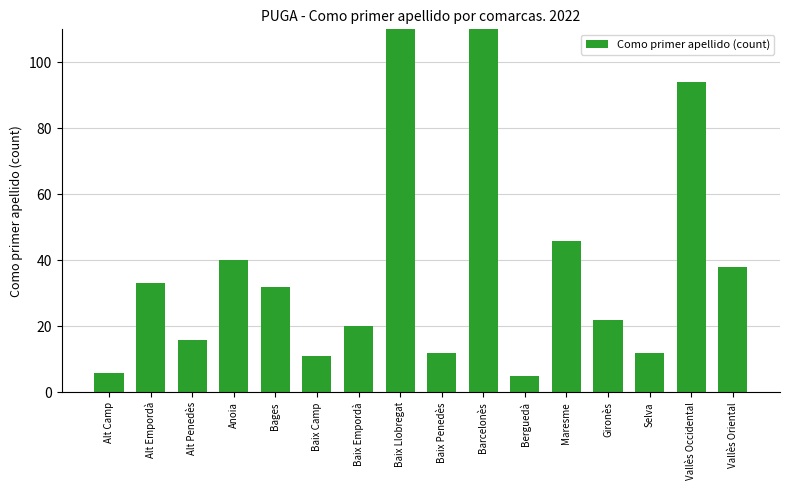

What is the ratio of the value at Anoia to the value at Vallès Oriental?

1.1